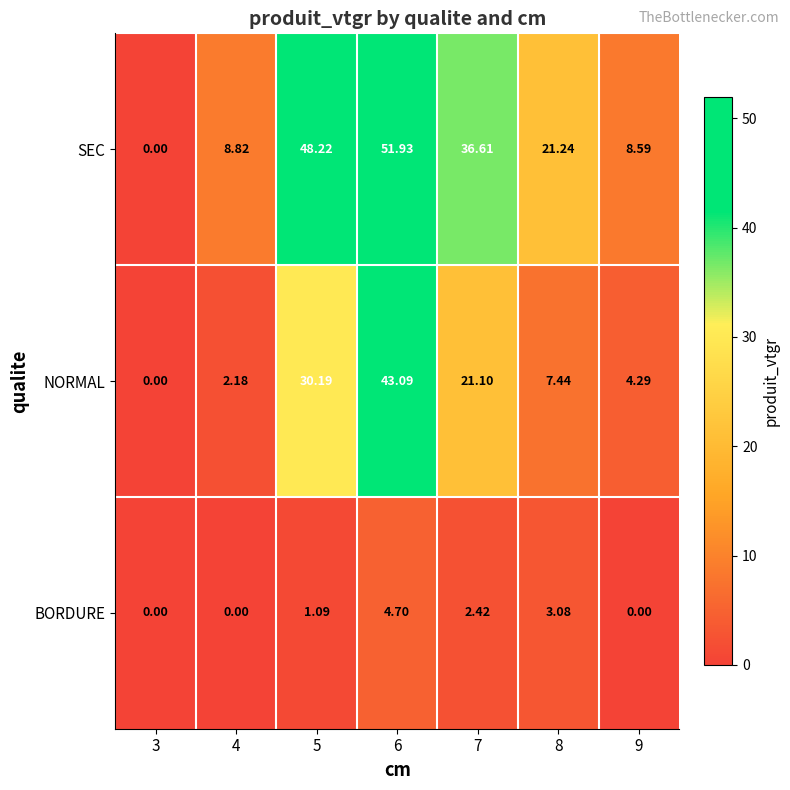

At 4, list the series in order from largest to smallest.

SEC, NORMAL, BORDURE